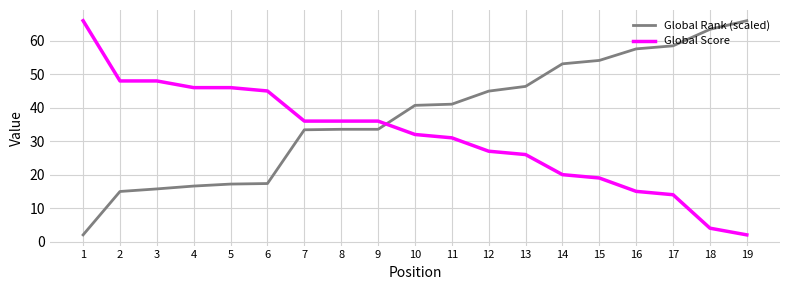

What is the difference between the maximum and minimum values in the Global Rank (scaled) series?

64.0